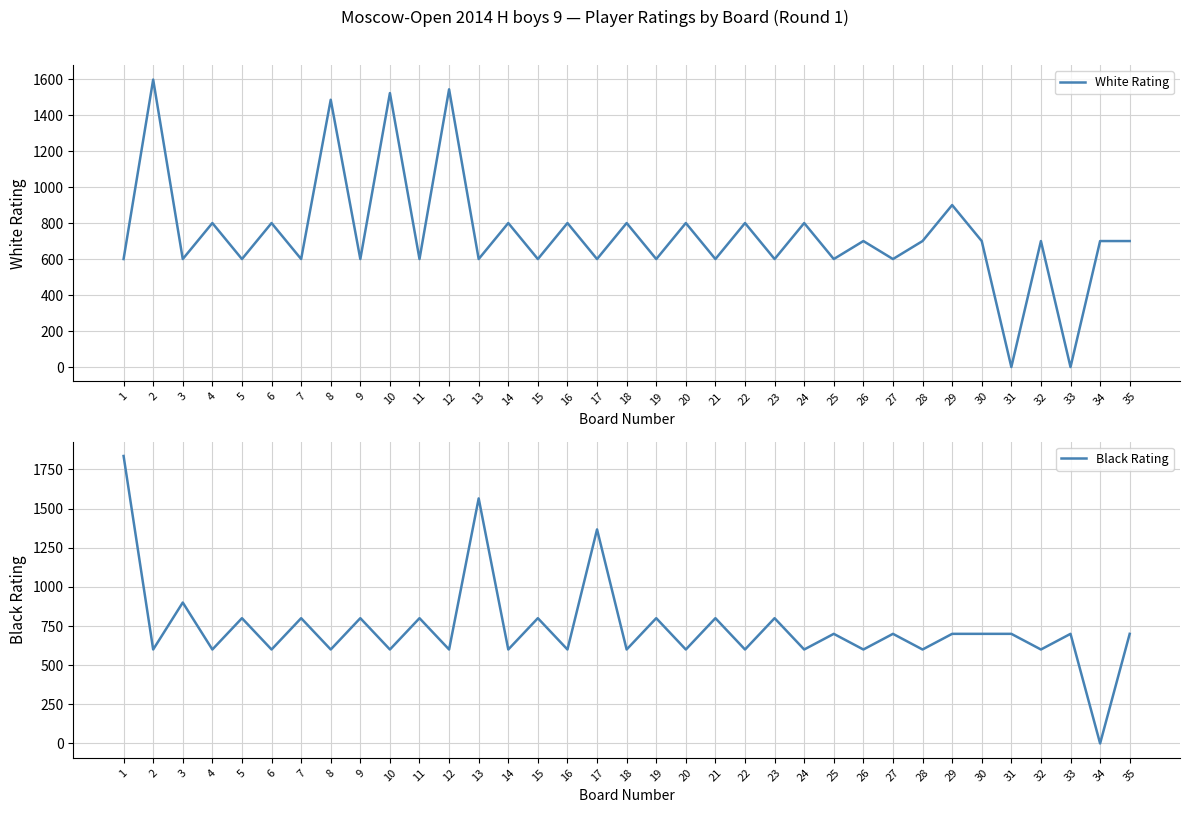

What is the difference between the Black Rating values at 3 and 2?

300